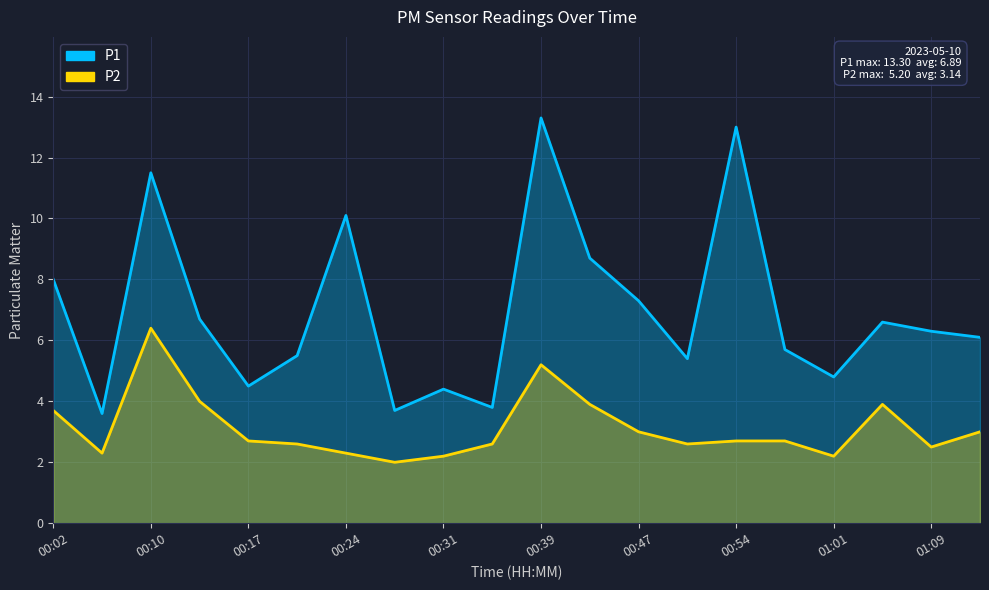

At which category is the sum across all series the highest?

00:39